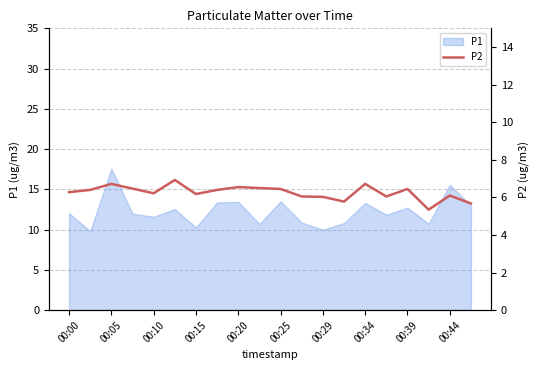

True or false: P1 has a value of 11.6 at 00:10.

True